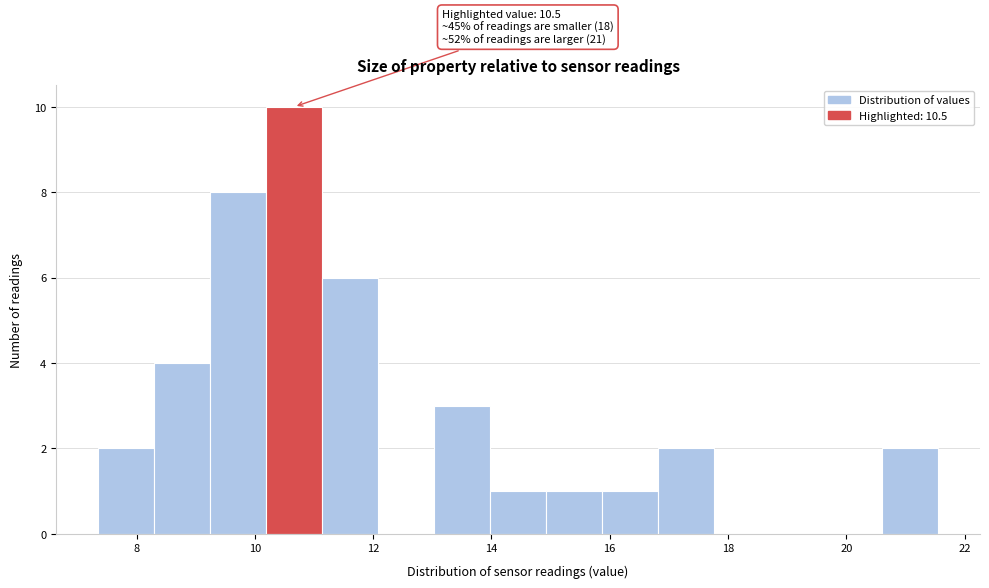

Over which range of the x-axis is the bar tallest?

10.2 to 11.2